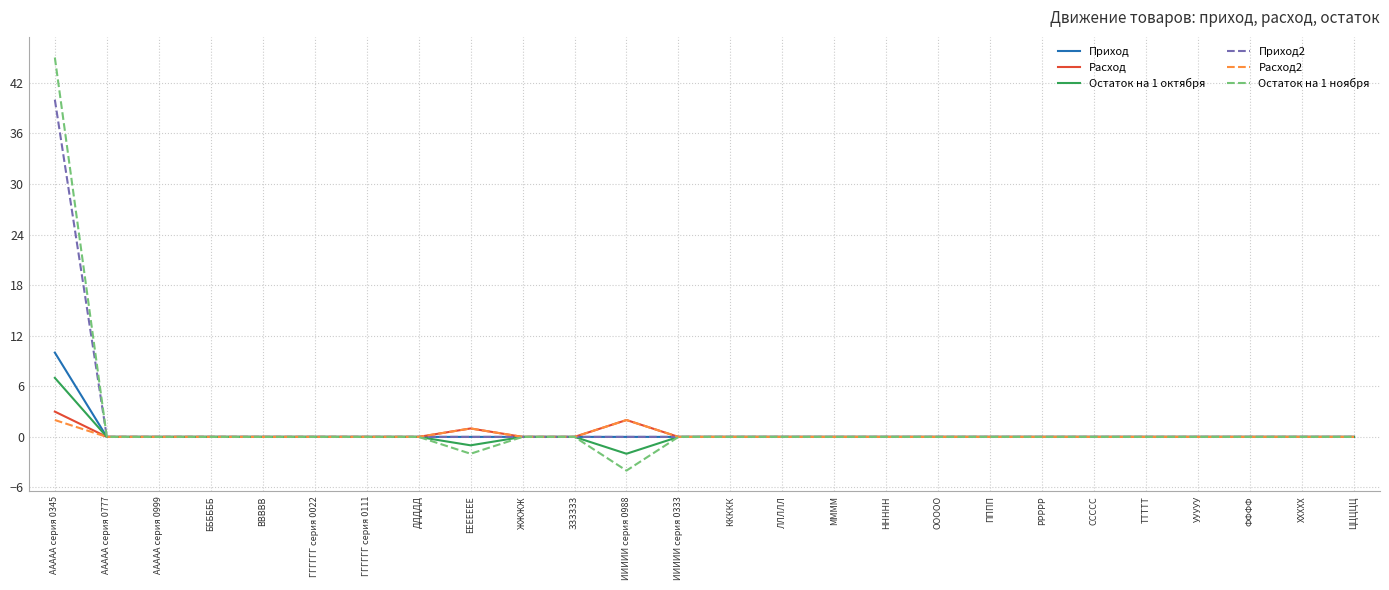

What is the approximate value of Остаток на 1 октября at ЕЕЕЕЕЕЕ?

-1